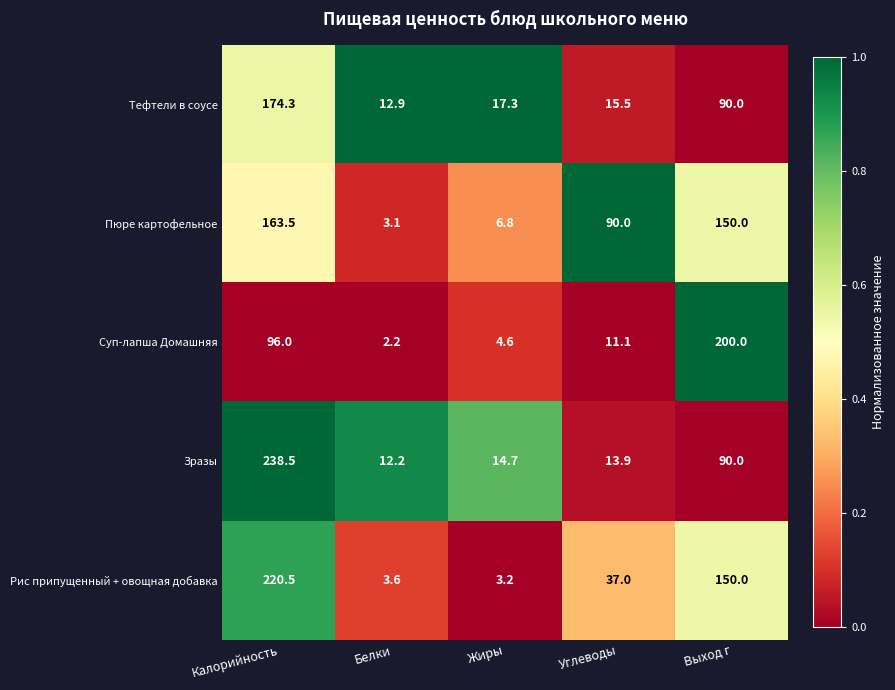

Reading right to left, what are all the values shown in this chart?

Тефтели в соусе: 90.0	15.5	17.3	12.9	174.3
Пюре картофельное: 150.0	90.0	6.8	3.1	163.5
Суп-лапша Домашняя: 200.0	11.1	4.6	2.2	96.0
Зразы: 90.0	13.9	14.7	12.2	238.5
Рис припущенный + овощная добавка: 150.0	37.0	3.2	3.6	220.5